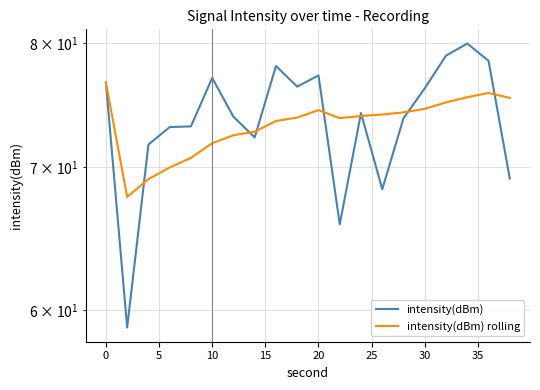

How many interior local valleys does the intensity(dBm) rolling series have?

2